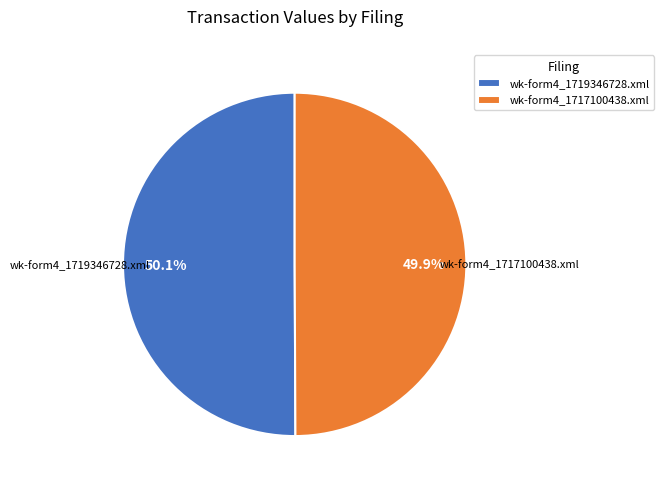

Is there a majority slice in this chart?

Yes